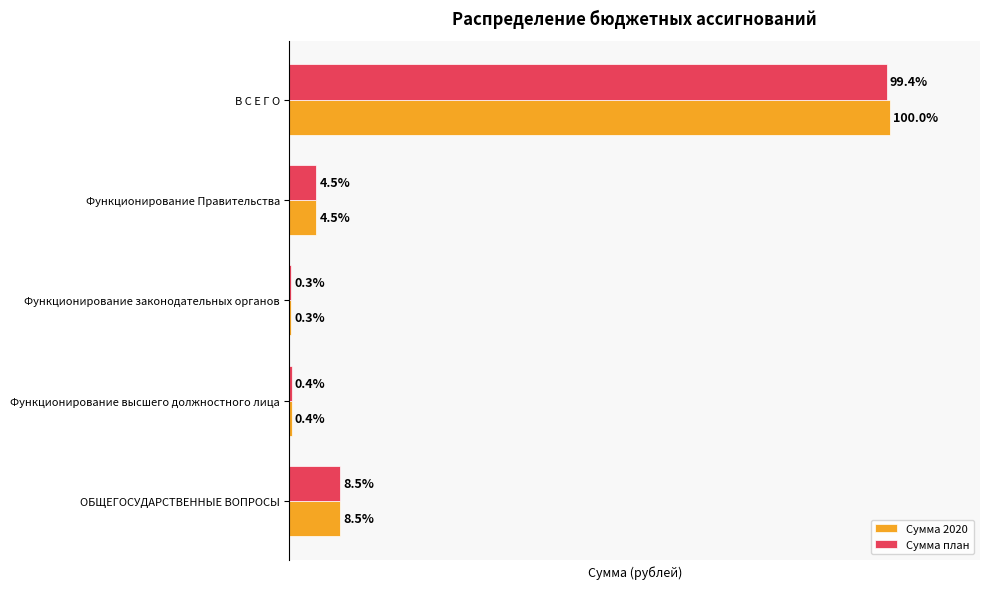

Where is Сумма 2020 nearest to the value 50?

ОБЩЕГОСУДАРСТВЕННЫЕ ВОПРОСЫ